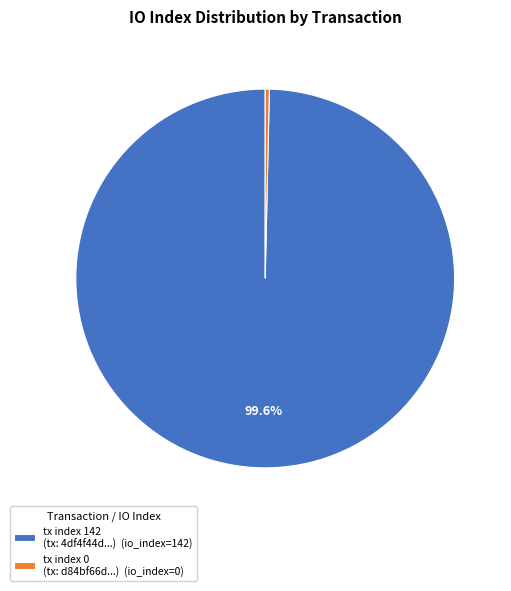

Is there a majority slice in this chart?

Yes